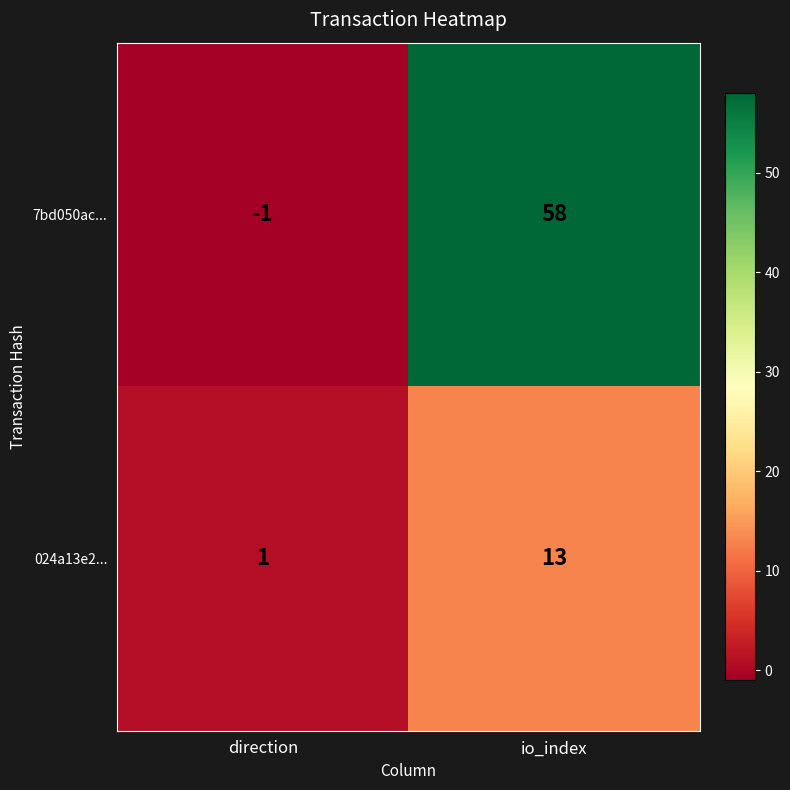

At direction, list the series in order from largest to smallest.

024a13e2..., 7bd050ac...